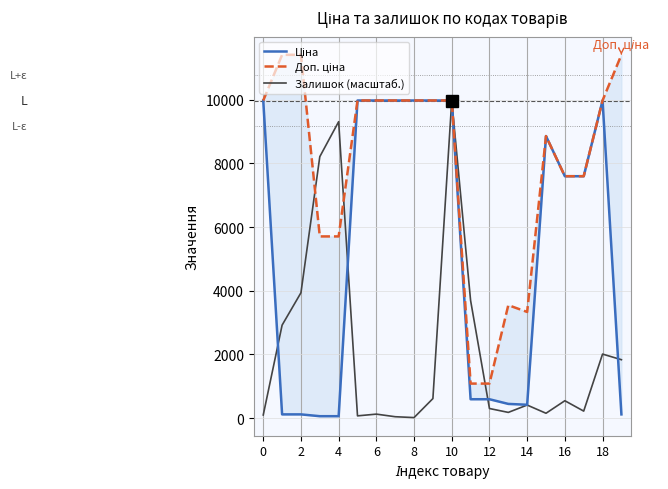

True or false: Ціна and Доп. ціна cross at least once.

False